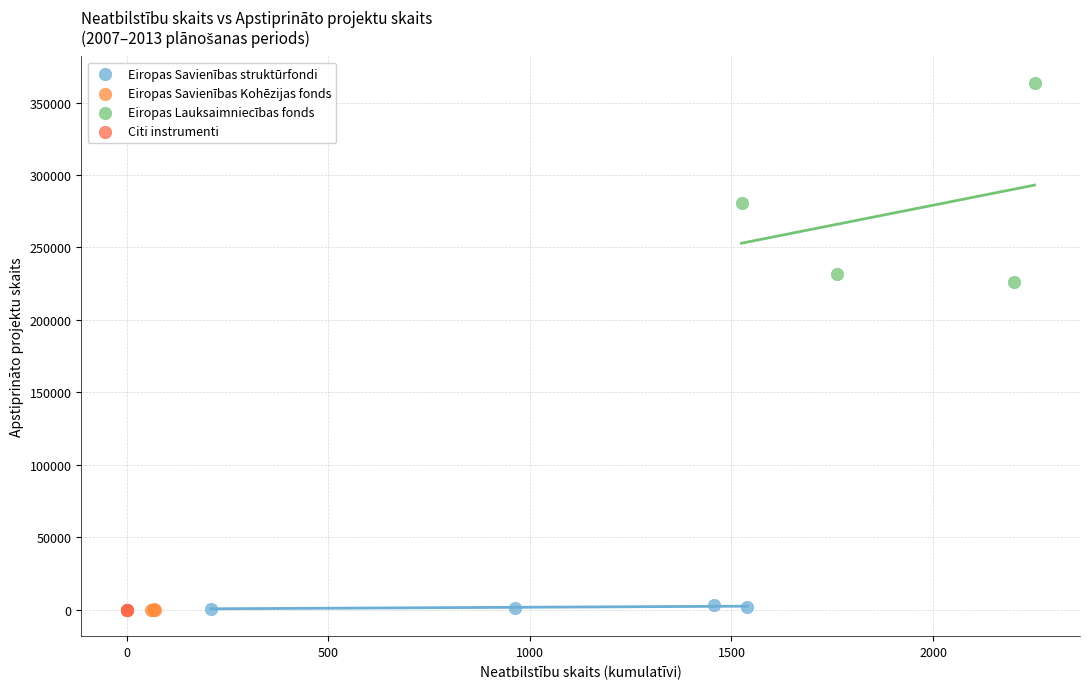

Which series contains the highest Y value?

Eiropas Lauksaimniecības fonds